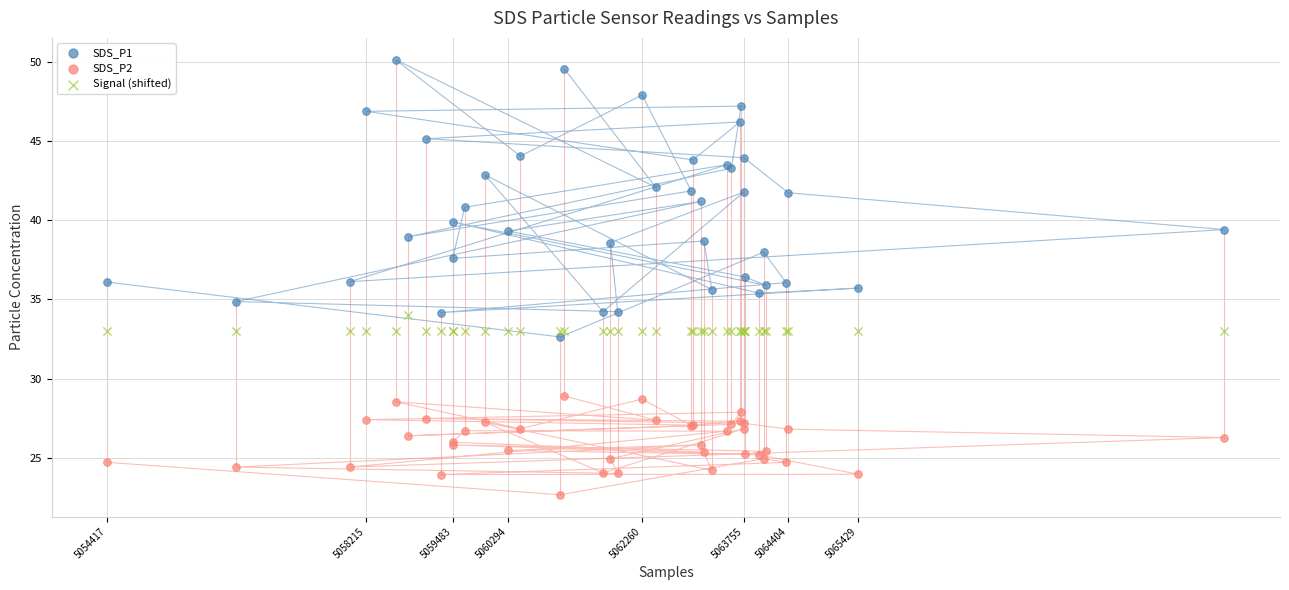

Which series reaches the minimum Y coordinate?

SDS_P2